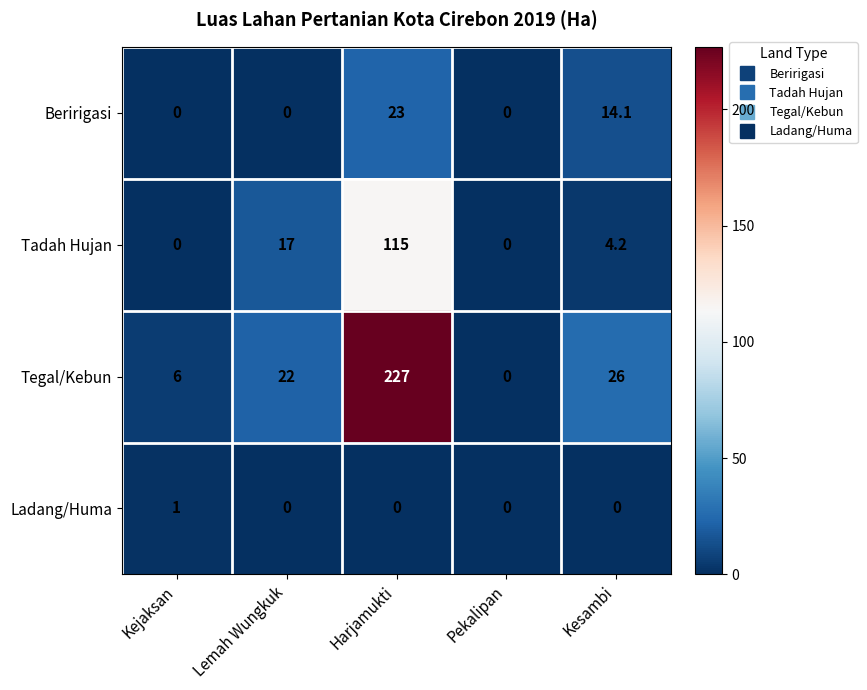

What is the difference between the maximum and second lowest values in the Tadah Hujan series?

115.0